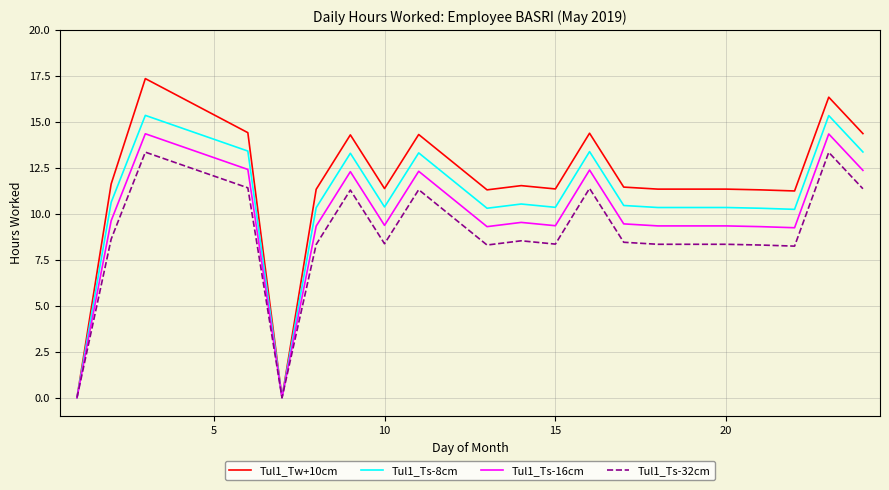

Which series has the largest total across all categories?

Tul1_Tw+10cm